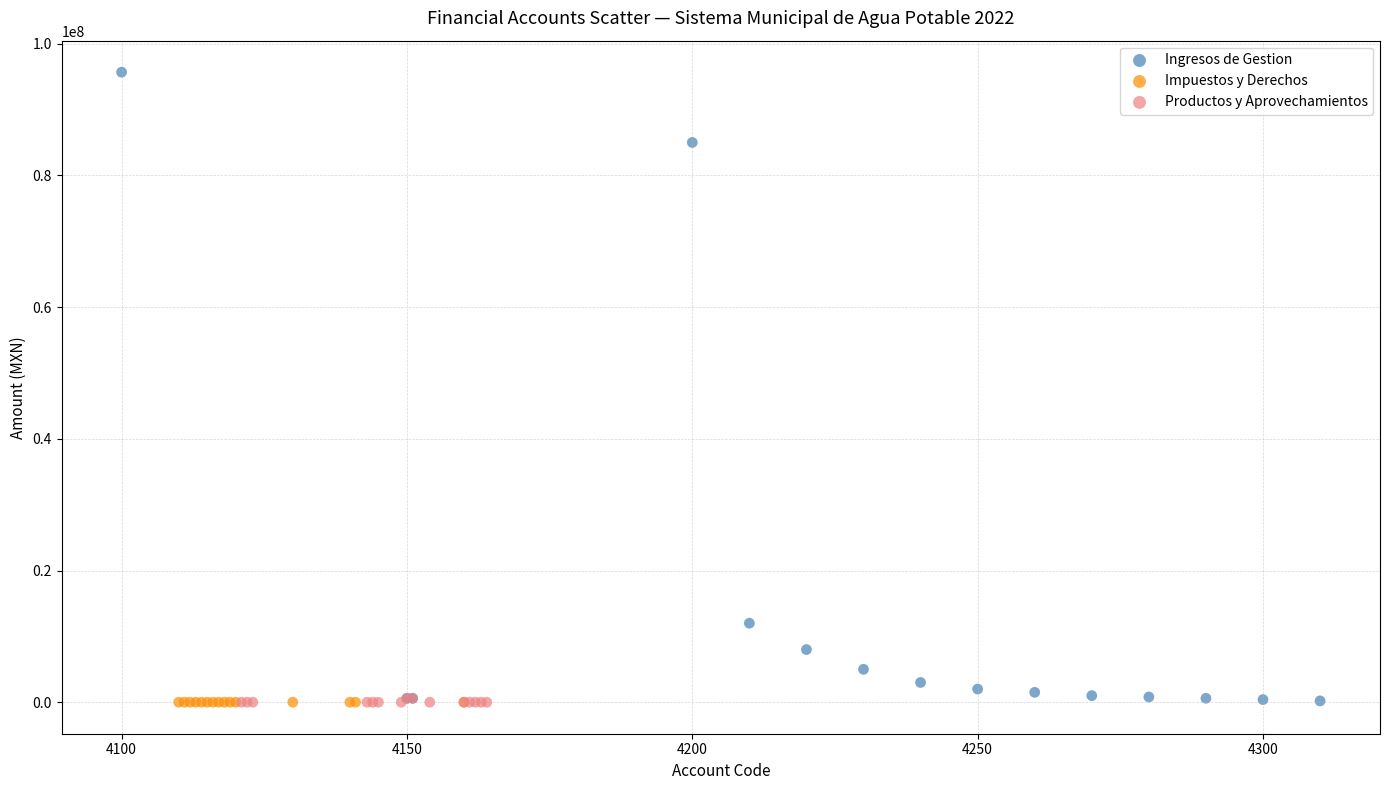

Which series reaches the maximum Y coordinate?

Ingresos de Gestion